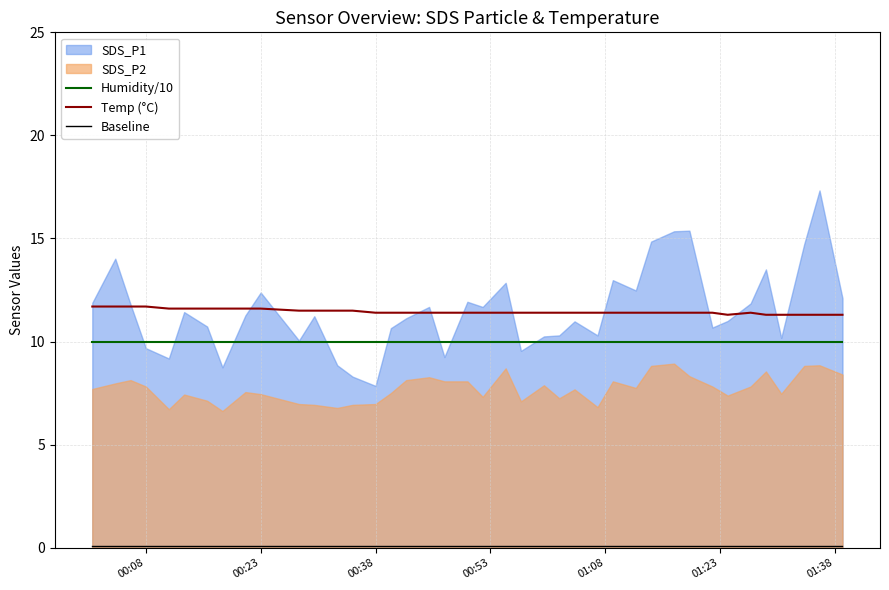

True or false: Temp (°C) and Humidity/10 intersect in this chart.

False